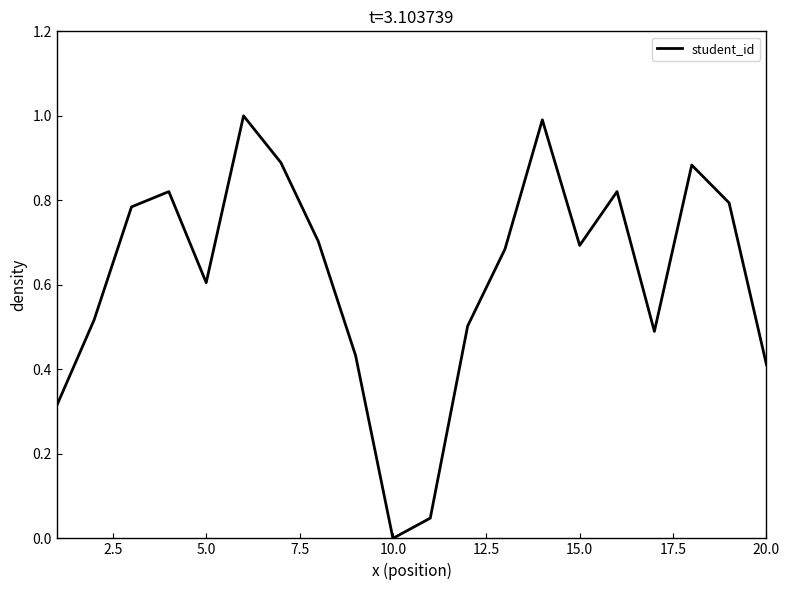

What is the difference between the maximum and minimum values?

1.0